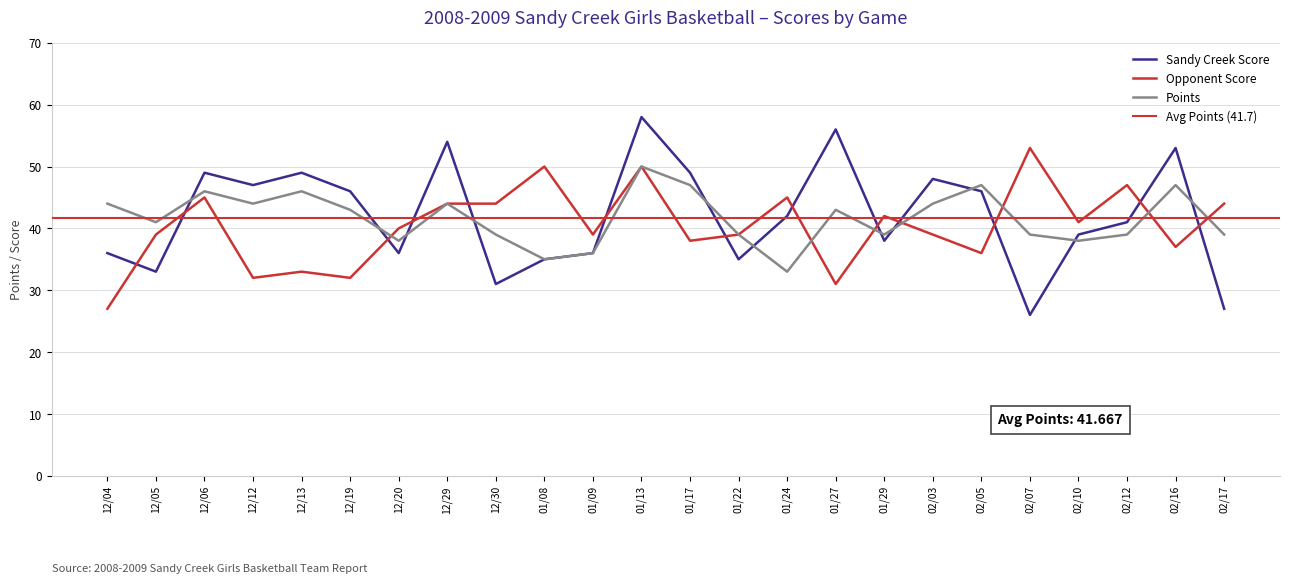

At which label is Sandy Creek Score closest to 42?

01/24